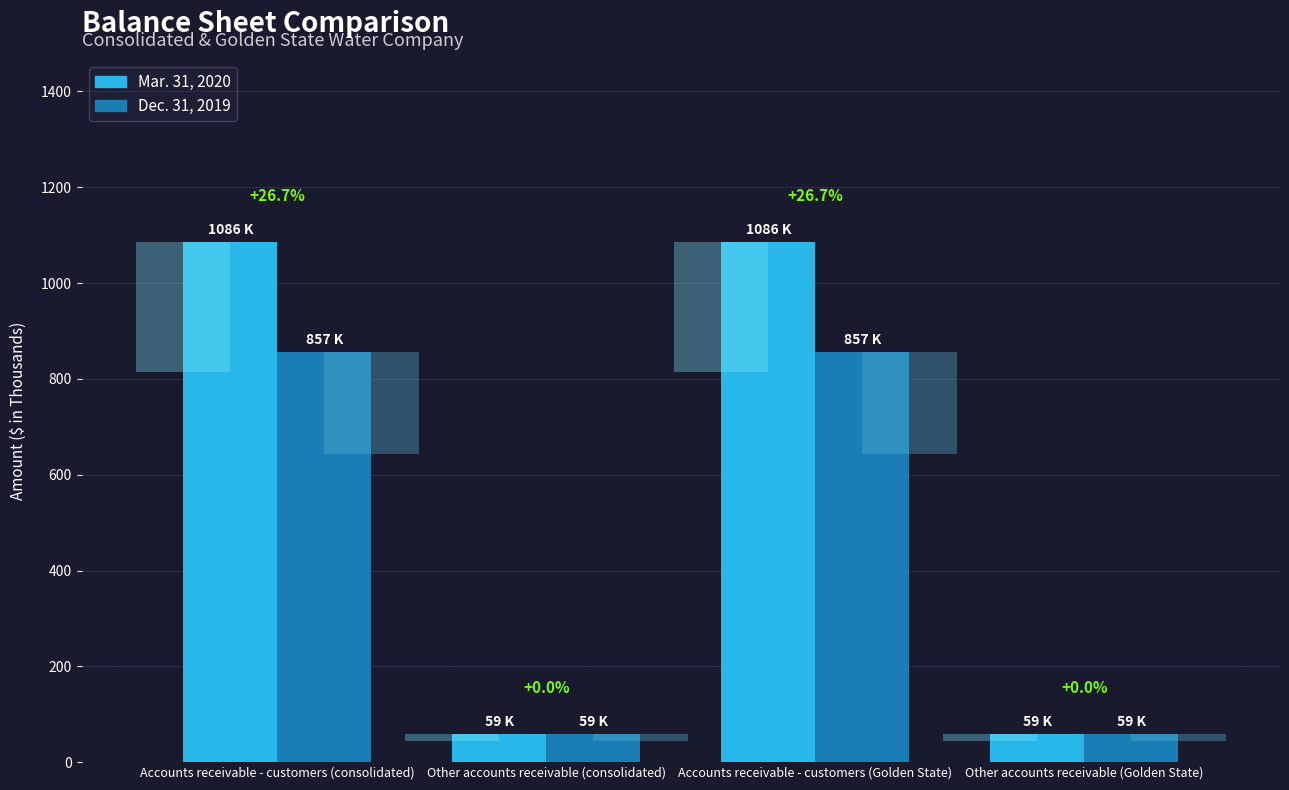

How many values in the Mar. 31, 2020 series are below 1086?

2